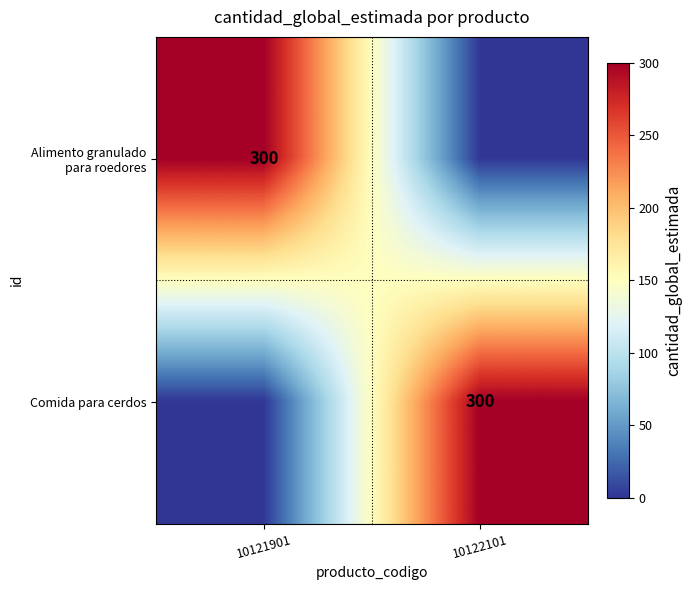

How many categories are shown in the chart?

2